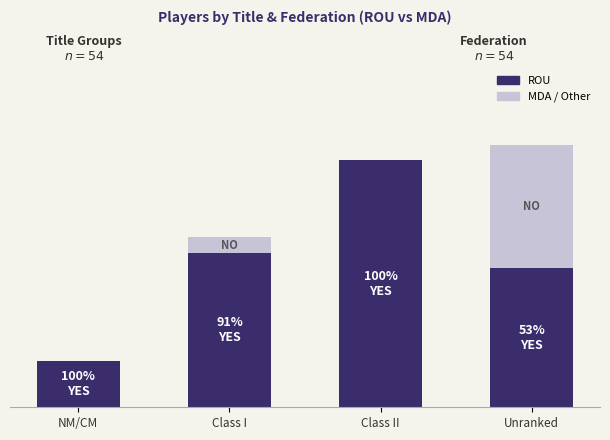

What is the total value across all series at NM/CM?

6